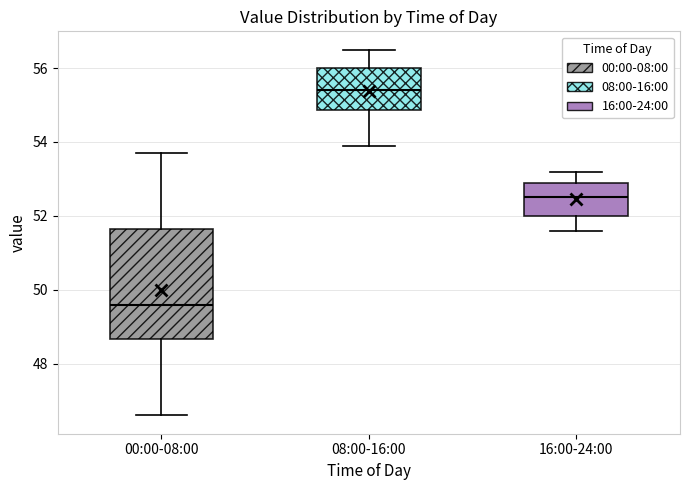

Reading left to right, read every box against the y-axis: the position of its median line, the range the box covers, and the ends of its whiskers. The values are not printed on the chart, so give them approximately, as read against the axis.

00:00-08:00: median 49.6, box 48.6 to 51.6, whiskers 46.6 to 53.8
08:00-16:00: median 55.4, box 54.8 to 56.0, whiskers 54.0 to 56.6
16:00-24:00: median 52.6, box 52.0 to 53.0, whiskers 51.6 to 53.2